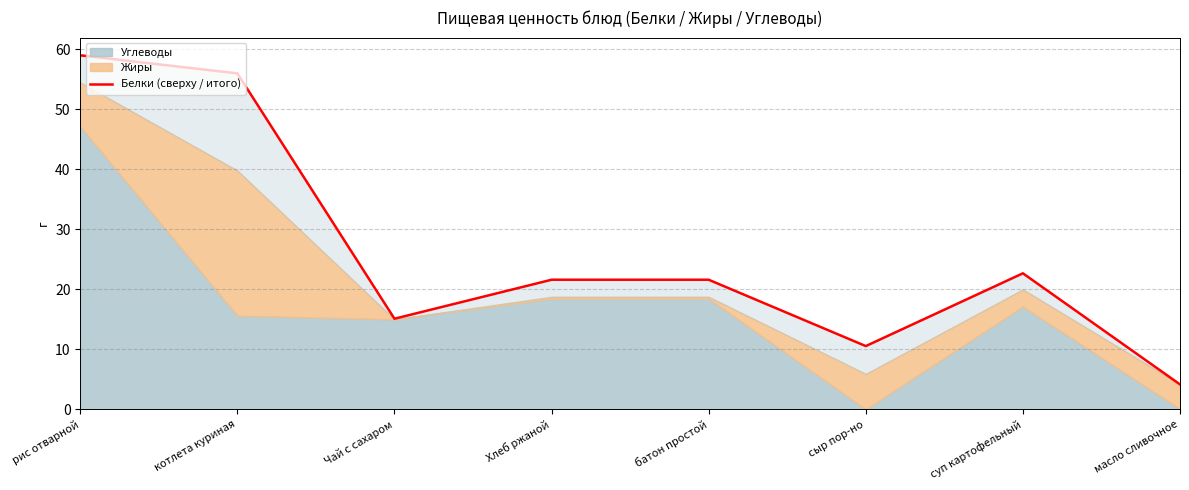

Reading left to right, list all the values displayed in this chart.

59.0	56.0	15.1	21.6	21.6	10.5	22.7	4.1